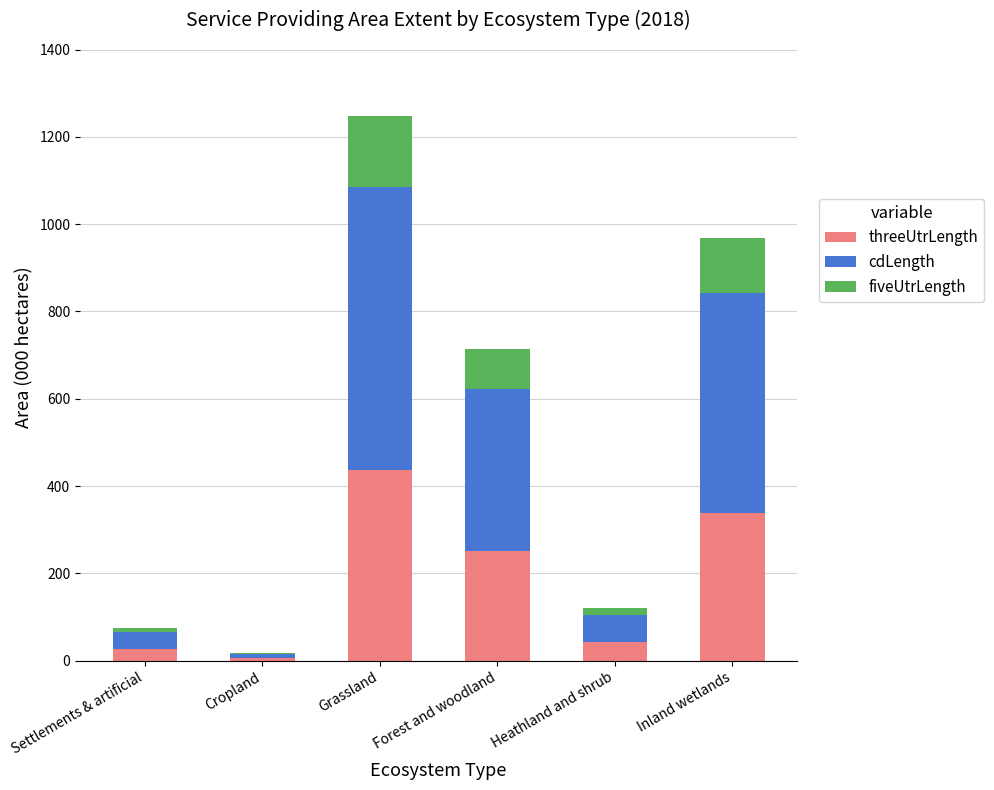

At which category is the sum across all series the highest?

Grassland